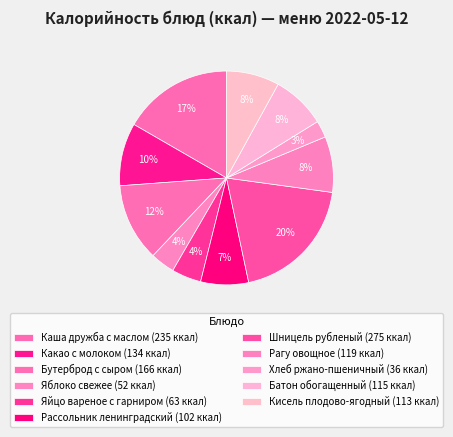

How many segments does this pie chart have?

11